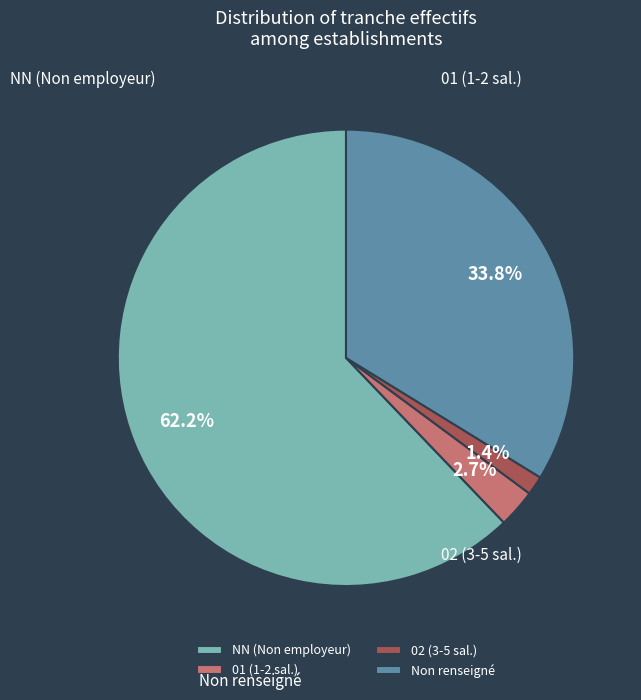

How many slices are in this pie chart?

4